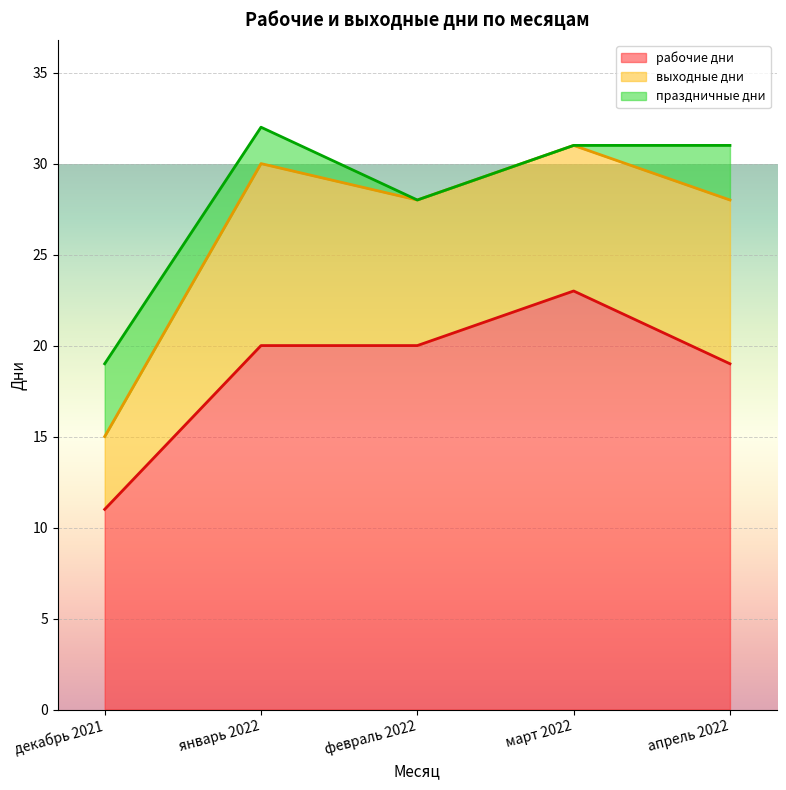

Is the value of праздничные дни at декабрь 2021 greater than the value of рабочие дни at декабрь 2021?

No